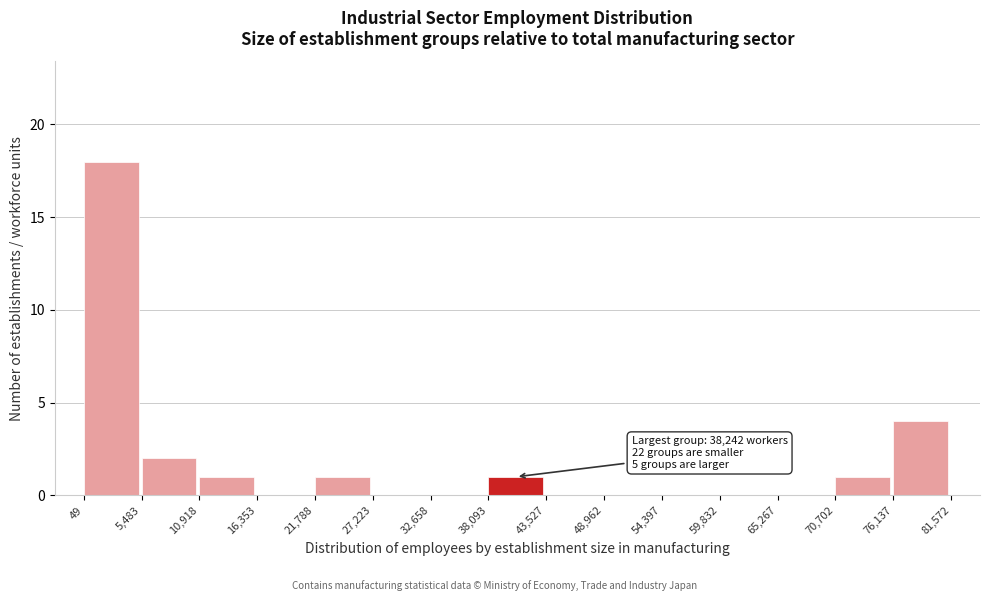

Which range on the x-axis has the tallest bar?

49 to 5,483